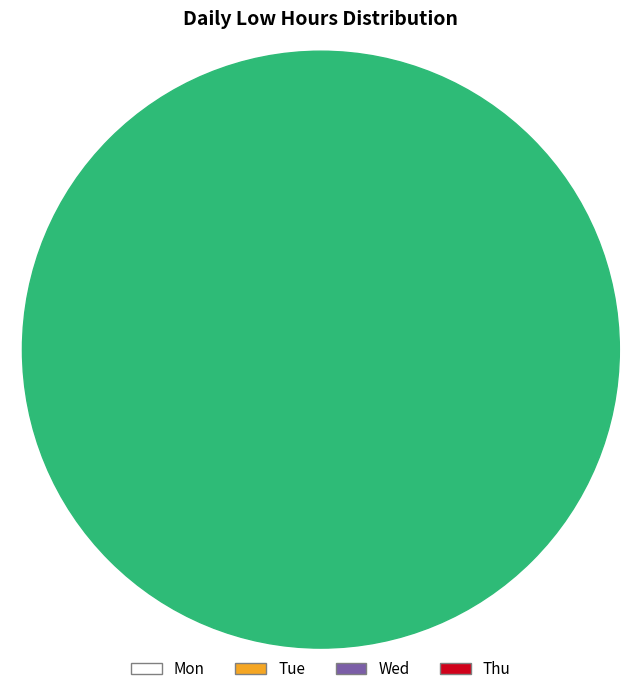

Is there a majority slice in this chart?

No